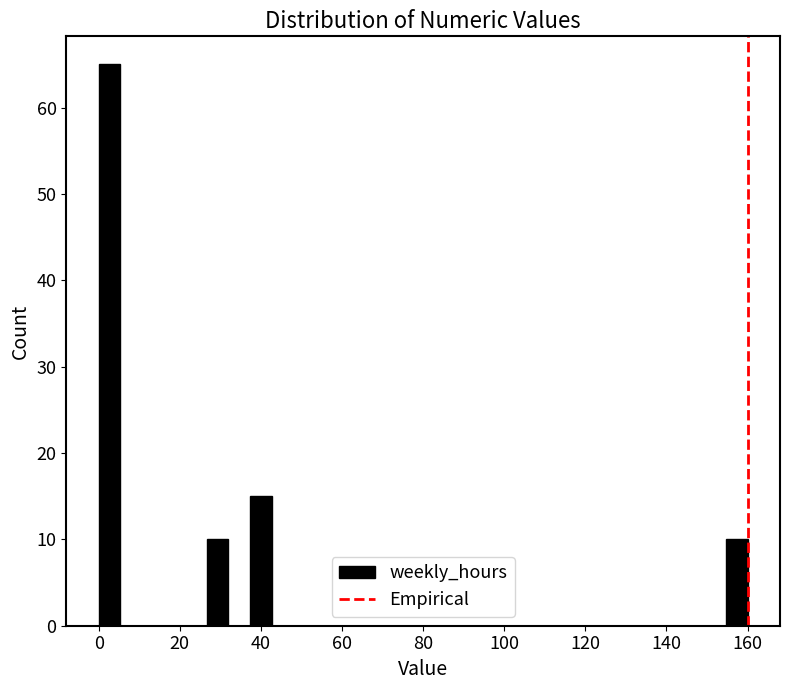

Read against the x-axis, roughly where is the centre of the tallest bar?

2